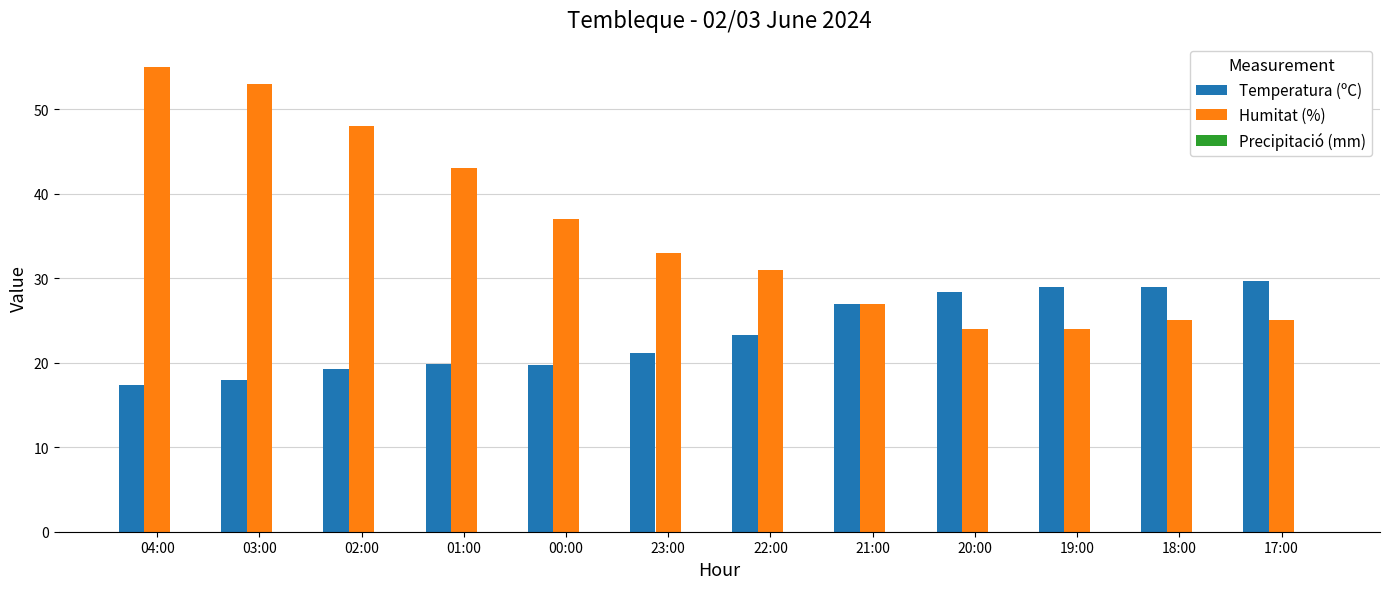

The value of Temperatura (ºC) at 04:00 is 5.6. True or false?

False